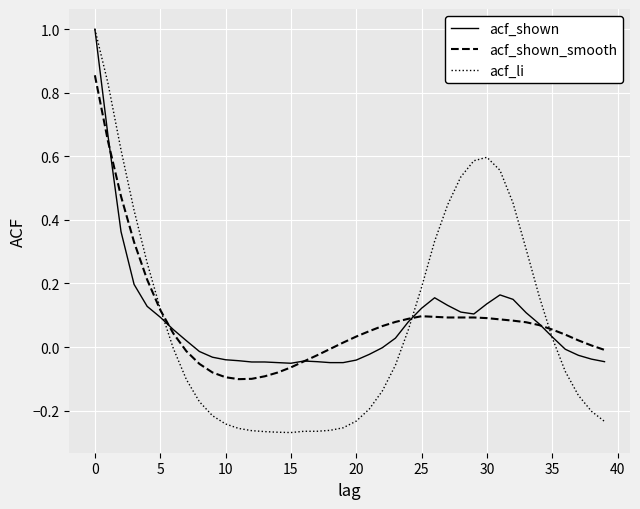

Which series has the largest range (max minus min)?

acf_li